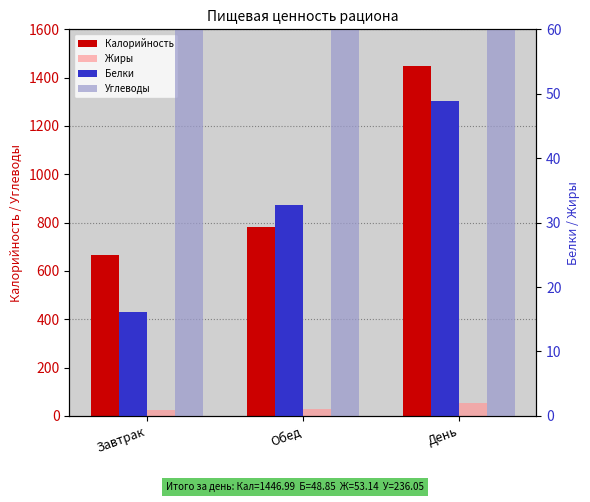

What is the label of the 3rd bar from the right?

Завтрак